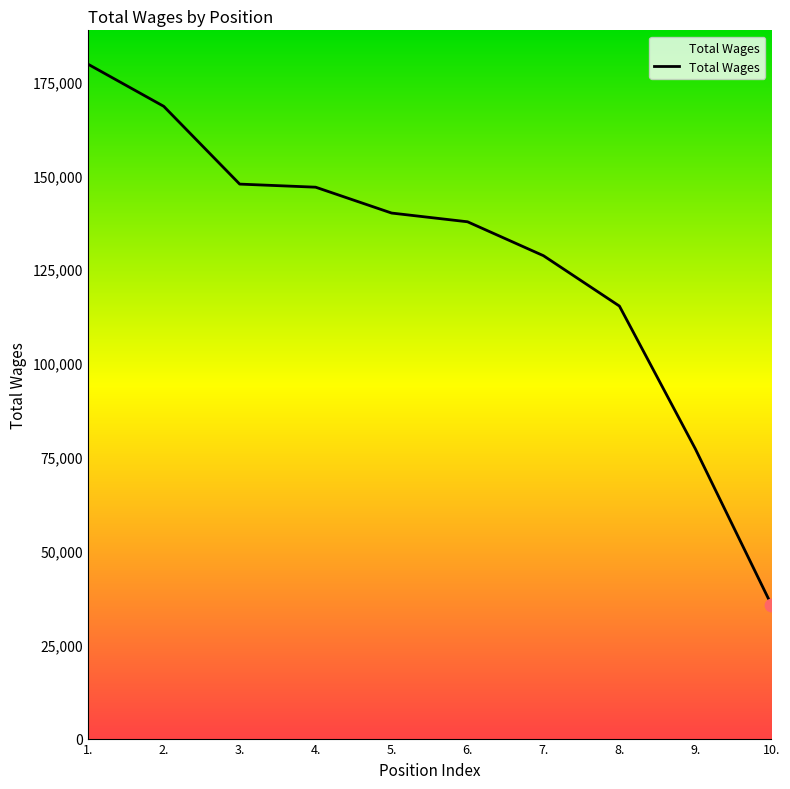

Which has a higher value, 7. or 2.?

2.